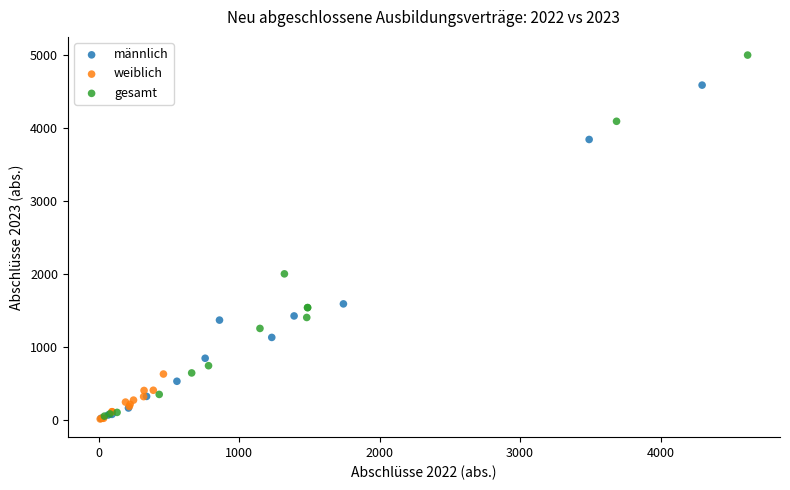

Which series reaches the maximum Y coordinate?

gesamt